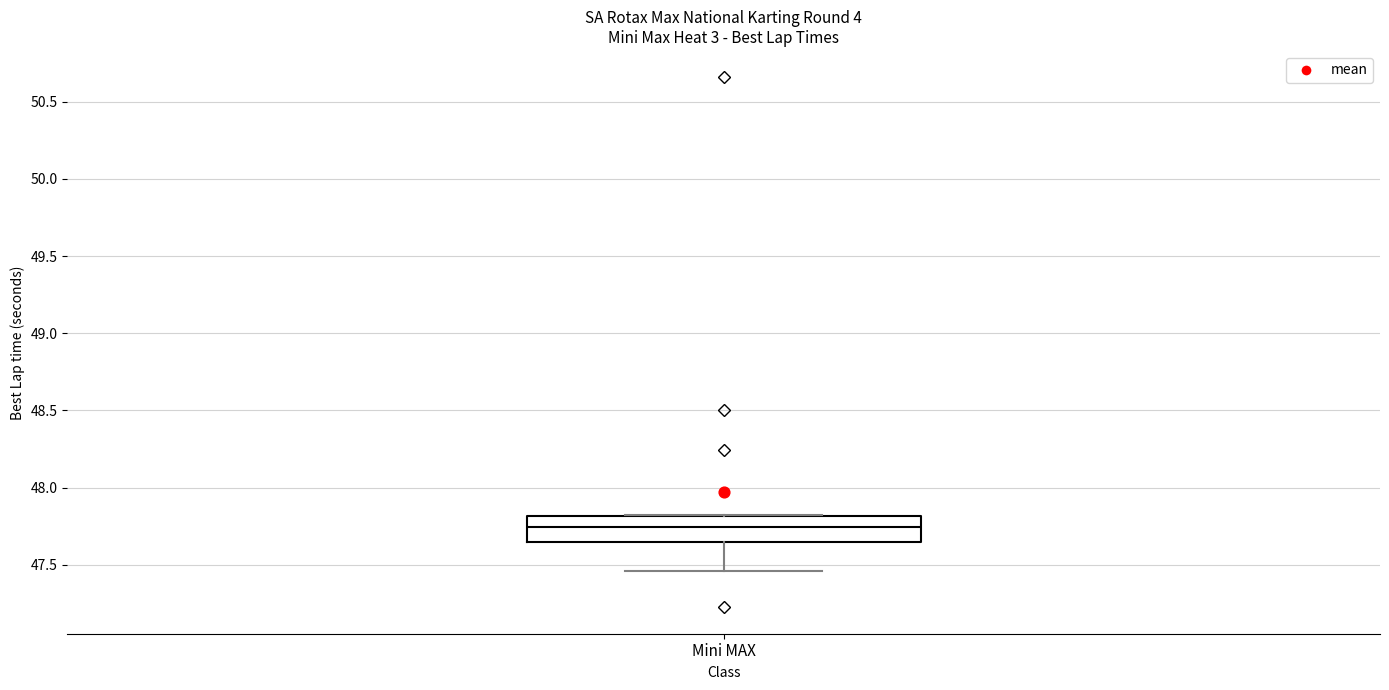

Where is the upper edge of the box for Mini MAX on the y-axis? The values are not printed on the chart, so give them approximately, as read against the axis.

47.80